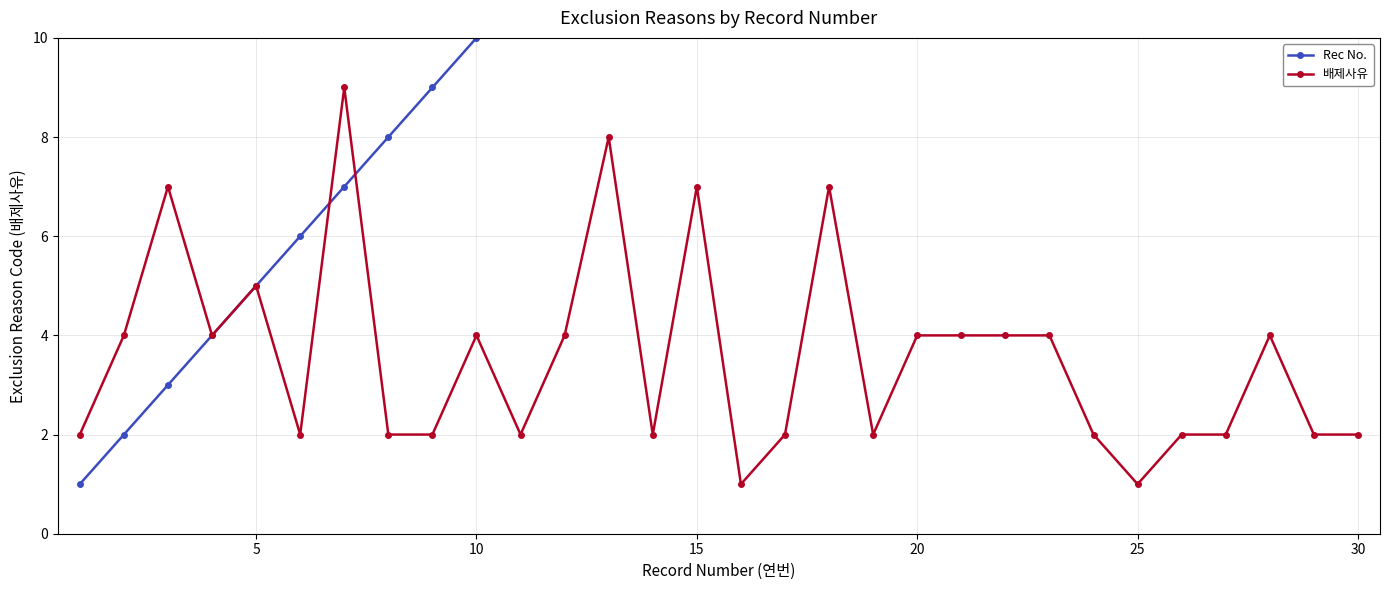

Which series has the widest spread of values?

Rec No.